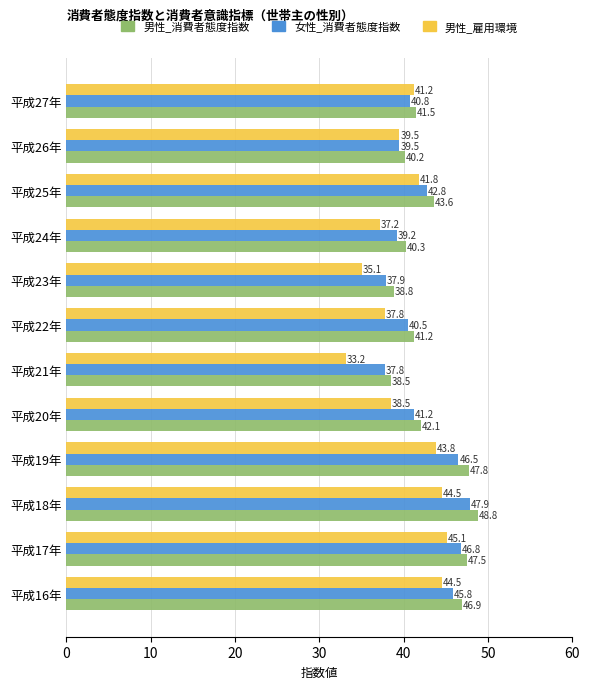

True or false: 男性_消費者態度指数 has a value of 41.5 at 平成27年.

True